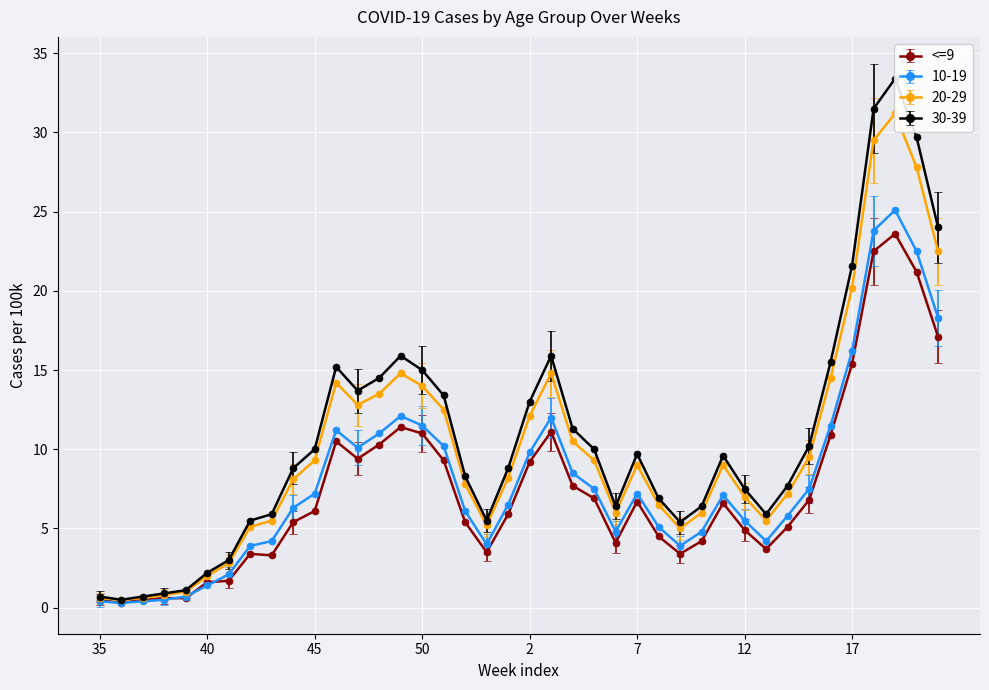

Reading left to right, what are all the values shown in this chart?

<=9: 0.5	0.3	0.5	0.6	0.6	1.6	1.7	3.4	3.3	5.4	6.1	10.5	9.4	10.3	11.4	11.0	9.3	5.4	3.5	5.9	9.2	11.1	7.7	6.9	4.1	6.7	4.5	3.4	4.2	6.6	4.9	3.7	5.1	6.8	10.9	15.4	22.5	23.6	21.2	17.1
10-19: 0.4	0.3	0.4	0.5	0.7	1.4	2.1	3.9	4.2	6.3	7.2	11.2	10.1	11.0	12.1	11.5	10.2	6.1	4.0	6.5	9.8	12.0	8.5	7.5	4.8	7.2	5.1	3.9	4.8	7.1	5.5	4.2	5.8	7.5	11.5	16.2	23.8	25.1	22.5	18.3
20-29: 0.6	0.5	0.6	0.8	1.0	2.0	2.8	5.1	5.5	8.1	9.3	14.2	12.8	13.5	14.8	14.0	12.5	7.8	5.2	8.2	12.1	14.8	10.5	9.3	6.0	9.0	6.5	5.0	6.0	9.0	7.0	5.5	7.2	9.5	14.5	20.2	29.5	31.2	27.8	22.5
30-39: 0.7	0.5	0.7	0.9	1.1	2.2	3.0	5.5	5.9	8.8	10.0	15.2	13.7	14.5	15.9	15.0	13.4	8.3	5.5	8.8	13.0	15.9	11.3	10.0	6.4	9.7	6.9	5.4	6.4	9.6	7.5	5.9	7.7	10.2	15.5	21.6	31.5	33.4	29.7	24.0